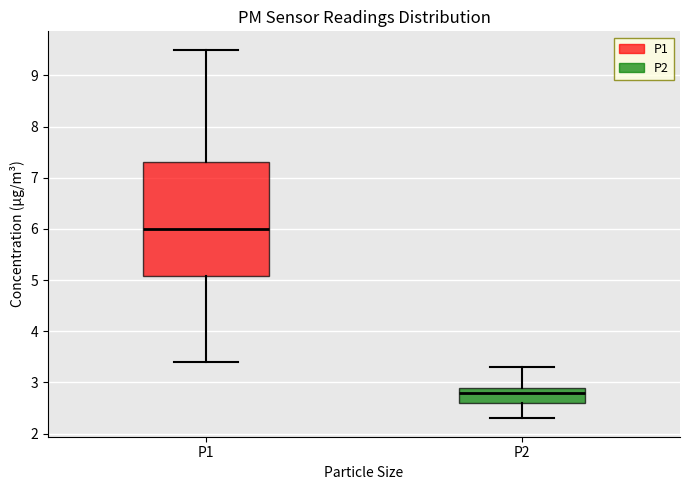

Reading left to right, transcribe this box plot: for each box, give where its median line is, the range the box spans, and where its two whiskers end, as read against the y-axis. The values are not printed on the chart, so give them approximately, as read against the axis.

P1: median 6.0, box 5.1 to 7.3, whiskers 3.4 to 9.5
P2: median 2.8, box 2.6 to 2.9, whiskers 2.3 to 3.3